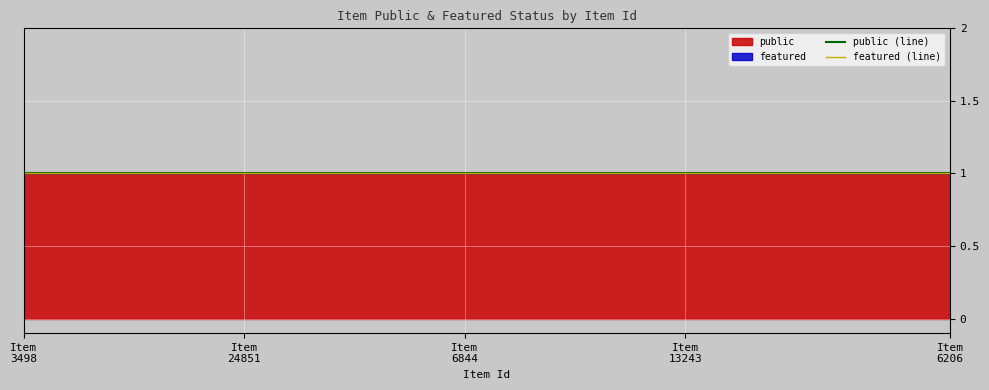

What is the difference between the highest and lowest values at 6840?

1